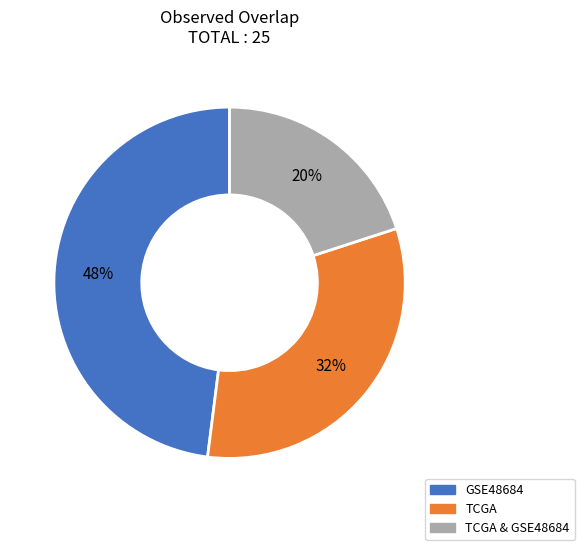

Is there a majority slice in this chart?

No